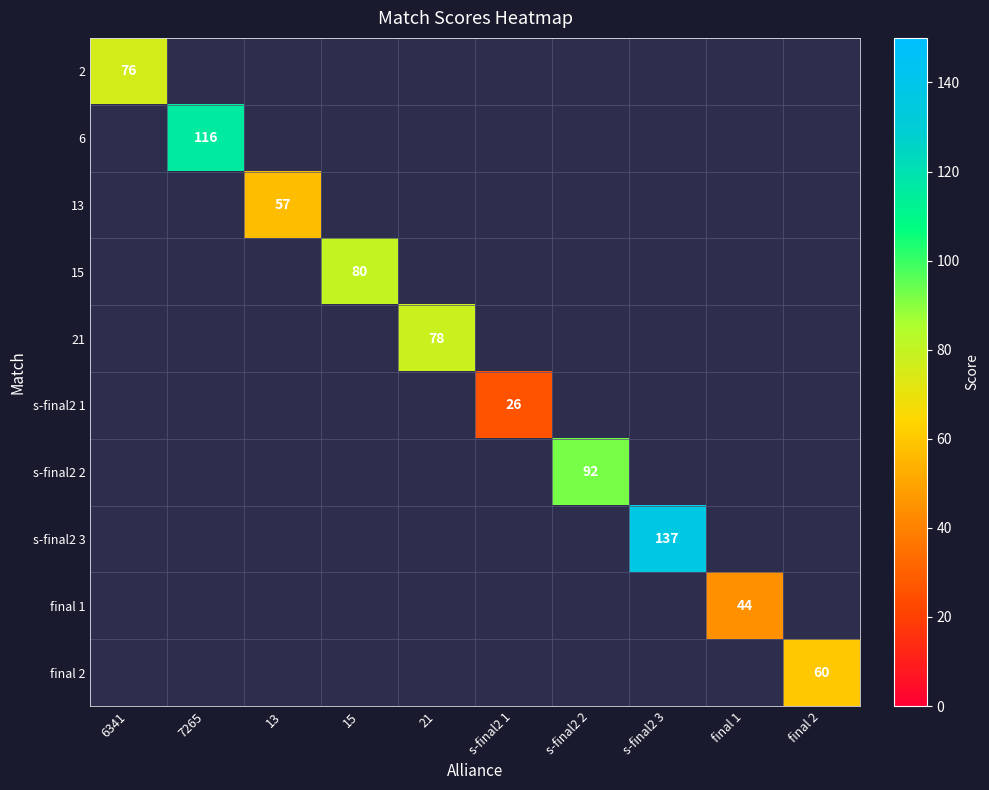

How many data points does each series have?

10